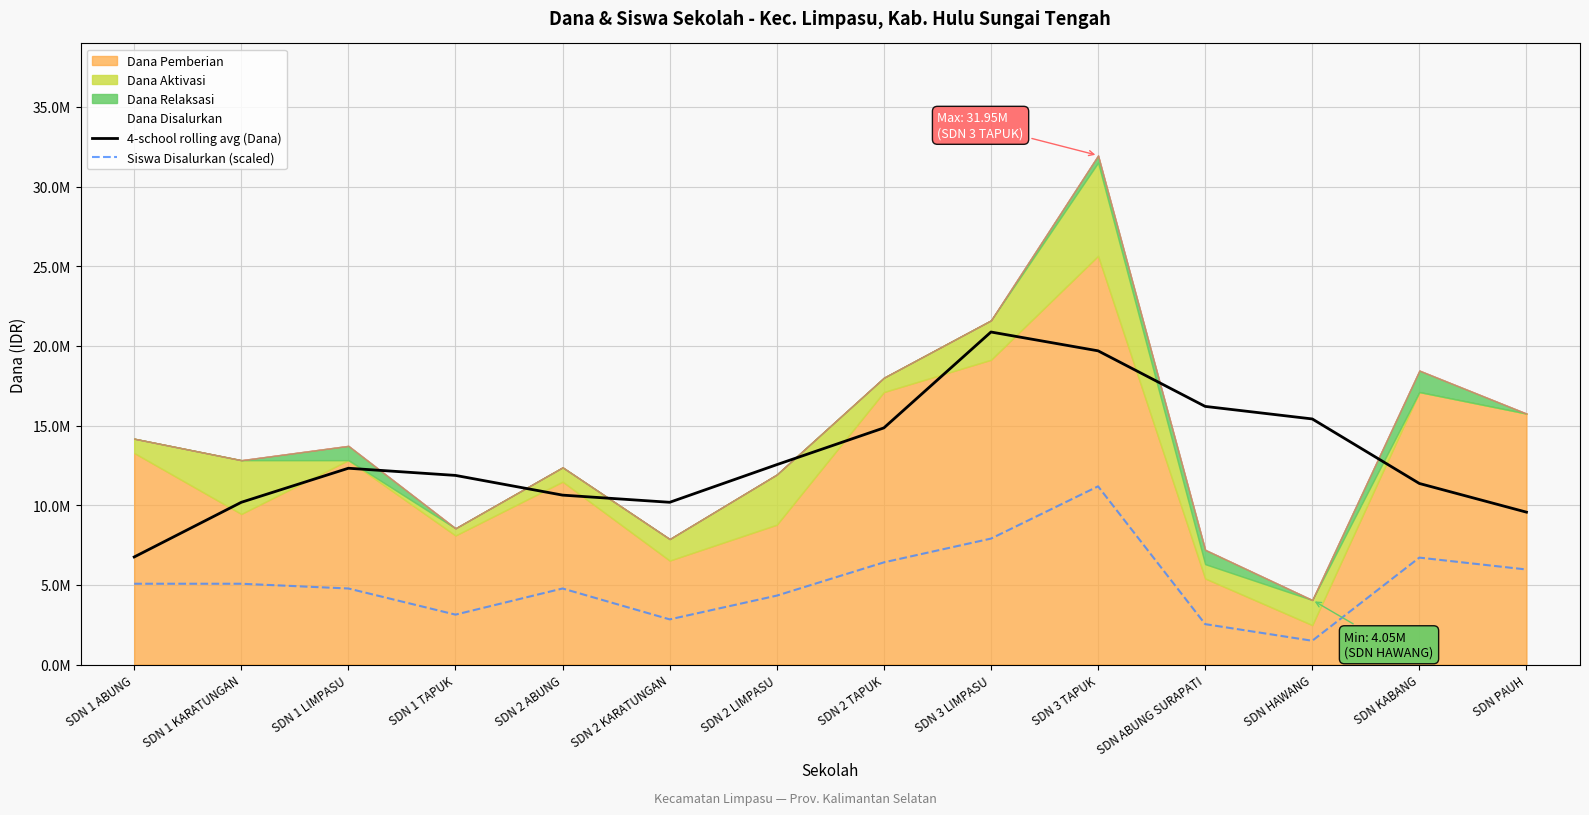

What is the difference between the second highest and second lowest values in the Siswa Disalurkan (scaled) series?

5367600.0